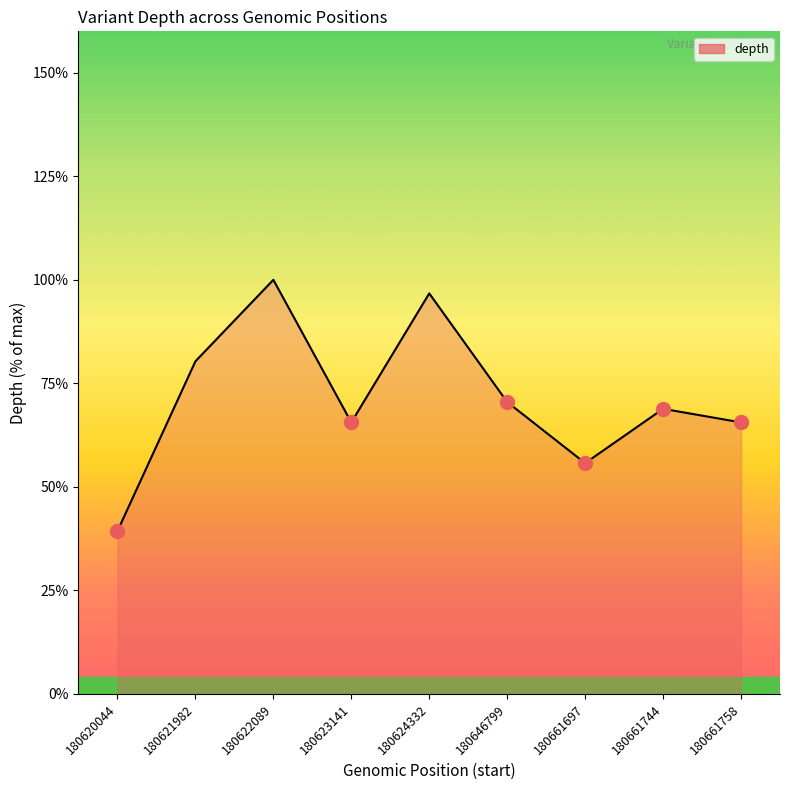

Is this an area chart (filled region under the line)?

Yes